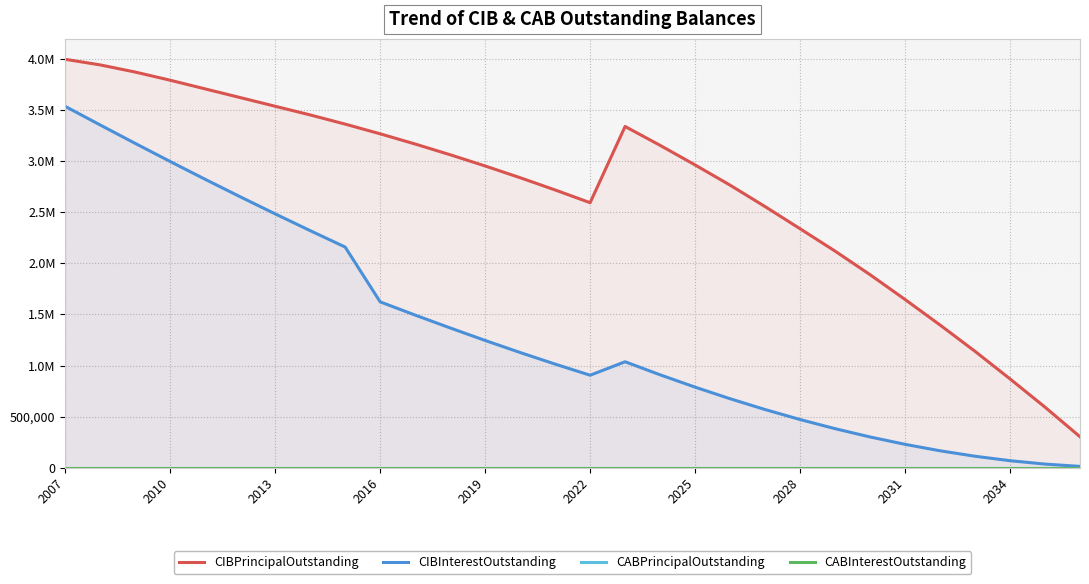

Reading left to right, list all the values displayed in this chart.

CIBPrincipalOutstanding: 4000000.0	3945000.0	3875000.0	3795000.0	3710000.0	3625000.0	3540000.0	3455000.0	3365000.0	3270000.0	3170000.0	3065000.0	2955000.0	2840000.0	2720000.0	2595000.0	3342000.0	3157000.0	2965000.0	2767000.0	2557000.0	2340000.0	2121000.0	1890000.0	1647000.0	1397000.0	1139000.0	869000.0	592000.0	302000.0
CIBInterestOutstanding: 3538736.2	3356372.5	3176140.0	2998620.0	2824200.0	2653180.0	2485560.0	2321340.0	2160520.0	1623700.0	1493950.0	1368200.0	1245600.0	1127400.0	1013800.0	905000.0	1036837.0	908945.2	788123.4	674638.4	568723.6	470845.8	381271.8	300068.4	227702.4	164640.6	111149.8	67530.2	34248.6	11571.8
CABPrincipalOutstanding: 0.0	0.0	0.0	0.0	0.0	0.0	0.0	0.0	0.0	0.0	0.0	0.0	0.0	0.0	0.0	0.0	0.0	0.0	0.0	0.0	0.0	0.0	0.0	0.0	0.0	0.0	0.0	0.0	0.0	0.0
CABInterestOutstanding: 0.0	0.0	0.0	0.0	0.0	0.0	0.0	0.0	0.0	0.0	0.0	0.0	0.0	0.0	0.0	0.0	0.0	0.0	0.0	0.0	0.0	0.0	0.0	0.0	0.0	0.0	0.0	0.0	0.0	0.0